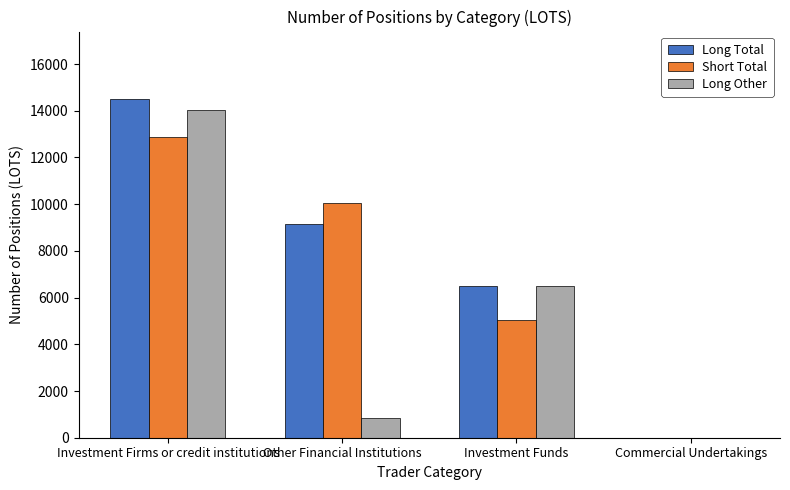

The Long Total series shows 9151.7 at Other Financial Institutions. True or false?

True